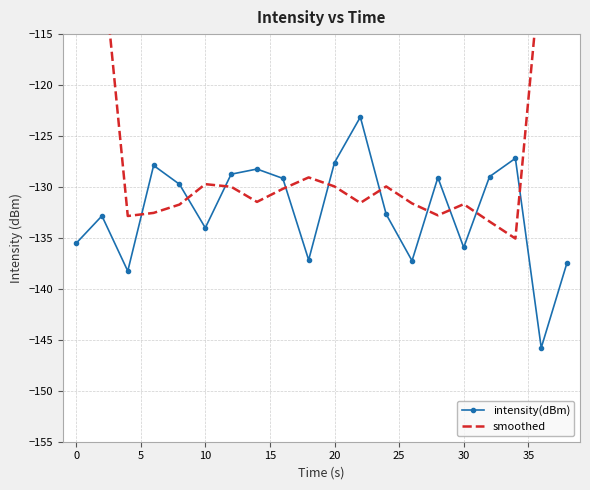

Is it true that intensity(dBm) equals -135.5 at 0?

True